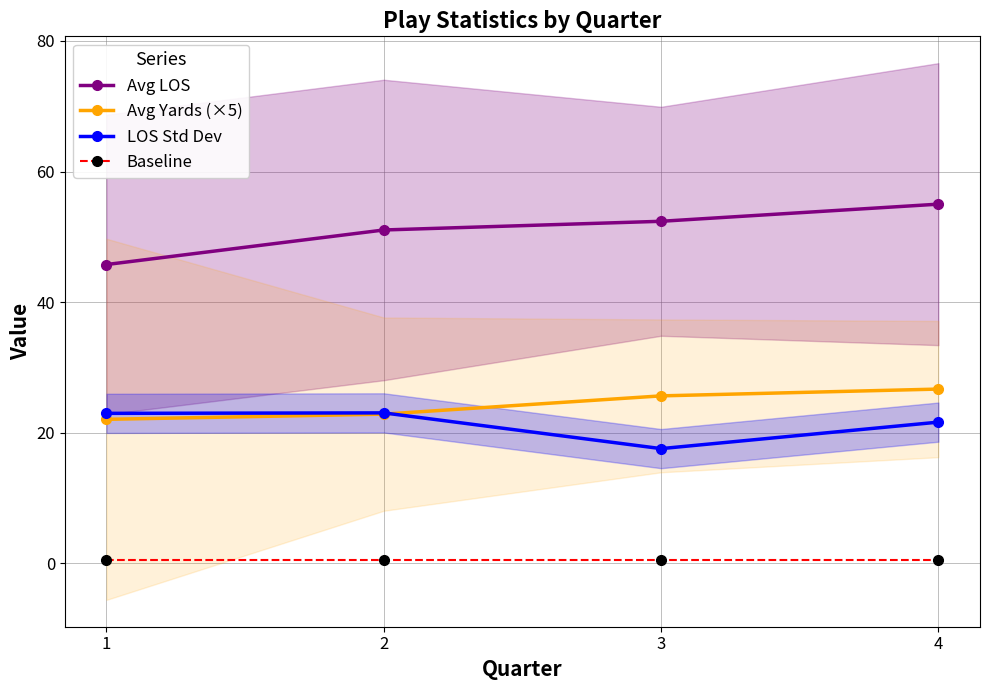

Count the number of data series in this chart.

4